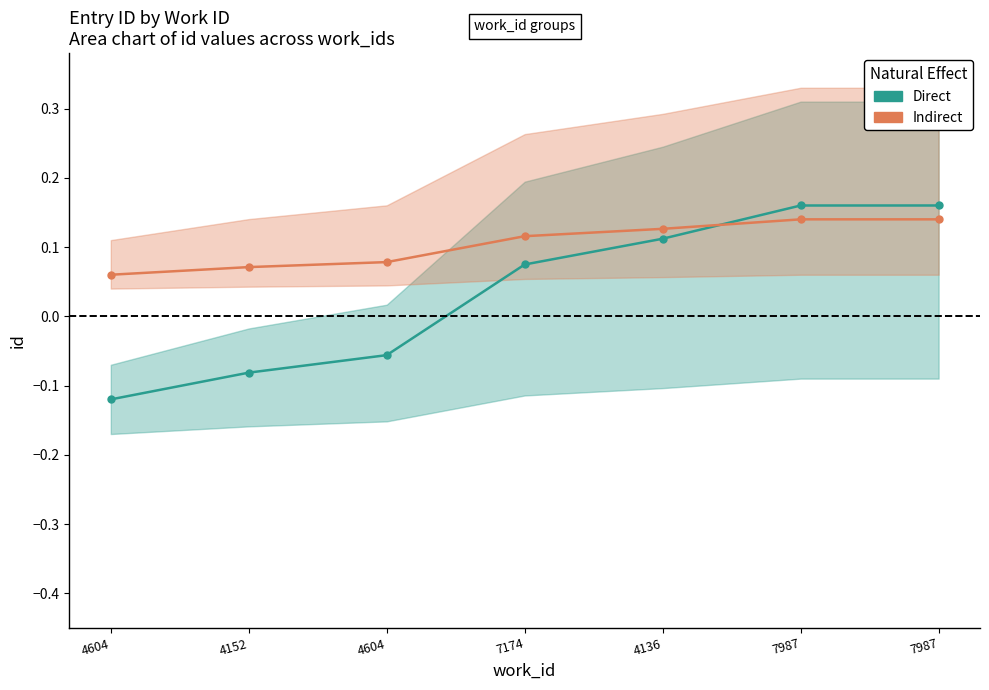

Where is Indirect nearest to the value 0?

4604